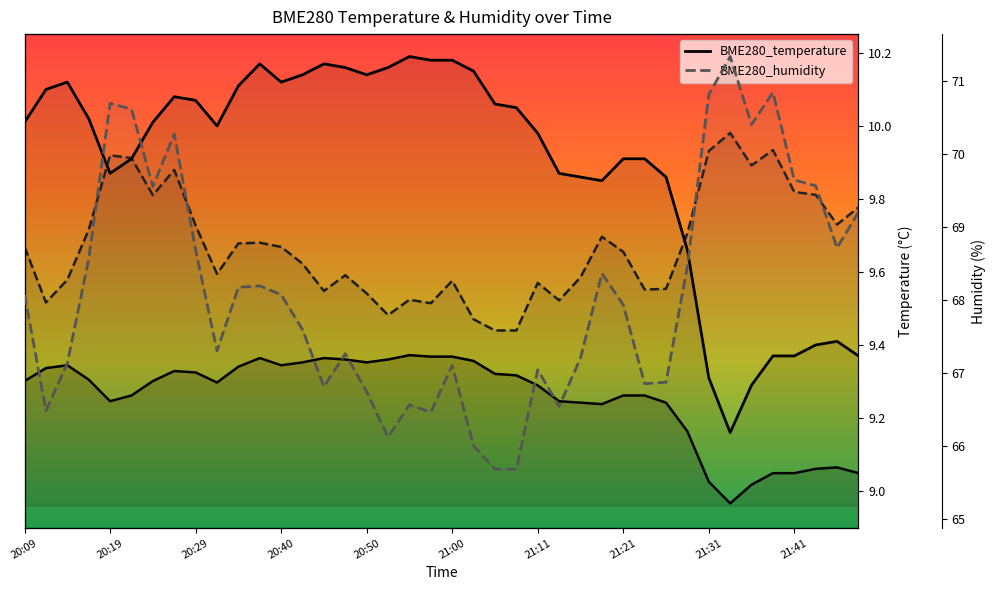

The BME280_temperature series shows 10.1 at 13. True or false?

True